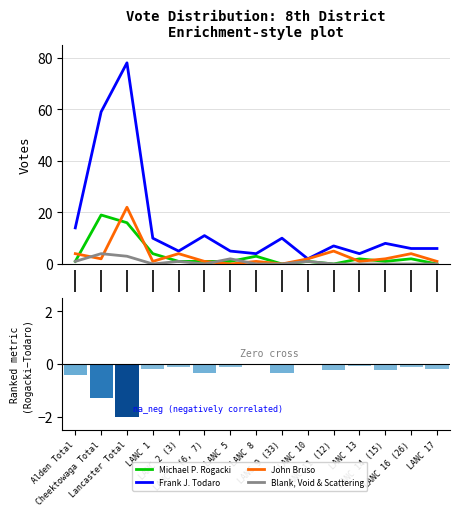

How many positive values does the Michael P. Rogacki series have?

12